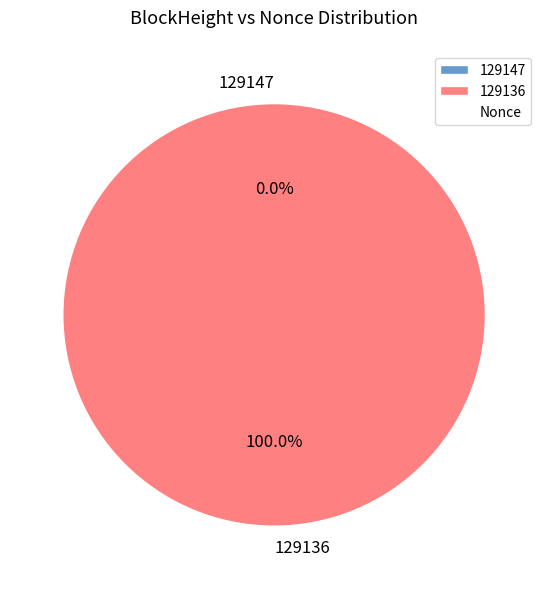

Which slice is the smallest?

129147